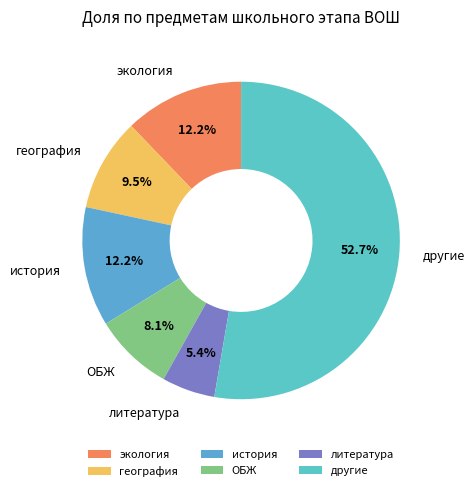

Approximately how many times larger is the value at другие compared to литература?

9.8